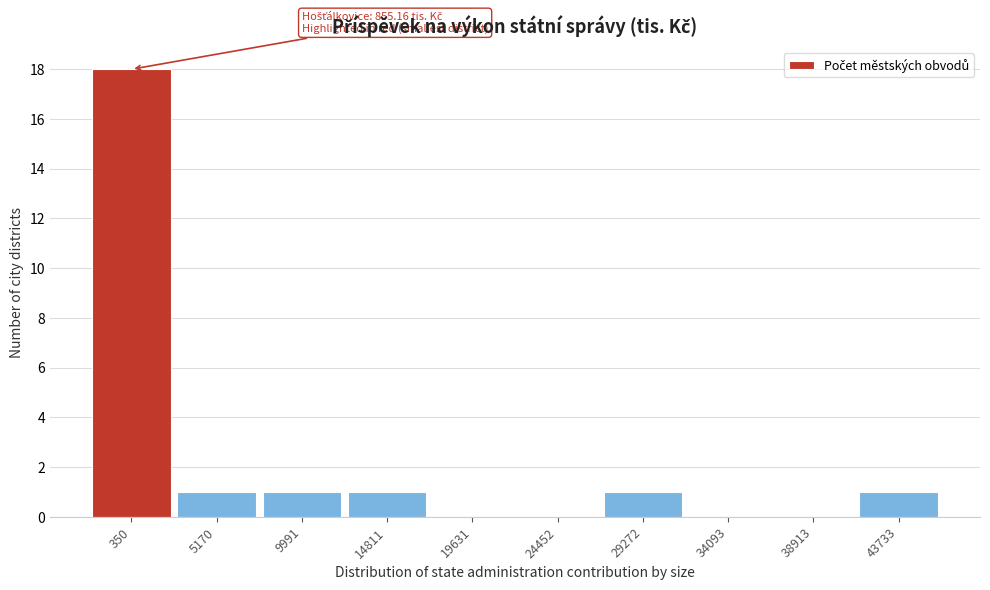

Reading left to right, what are all the values shown in this chart?

350=18	5170=1	9991=1	14811=1	19631=0	24452=0	29272=1	34093=0	38913=0	43733=1